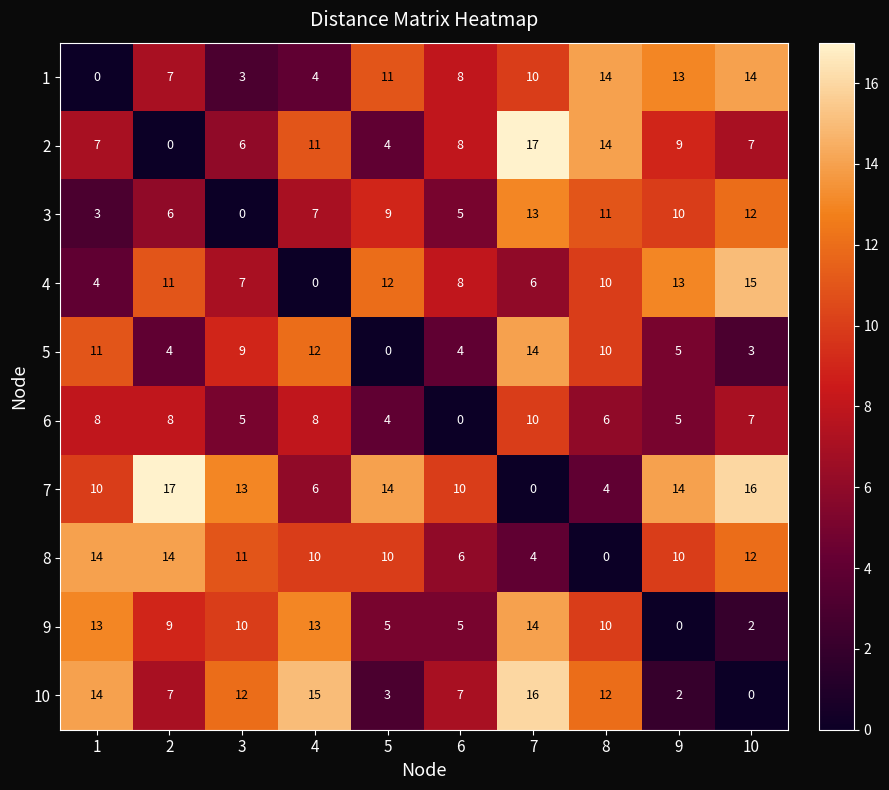

What is the maximum value shown in the chart?

17